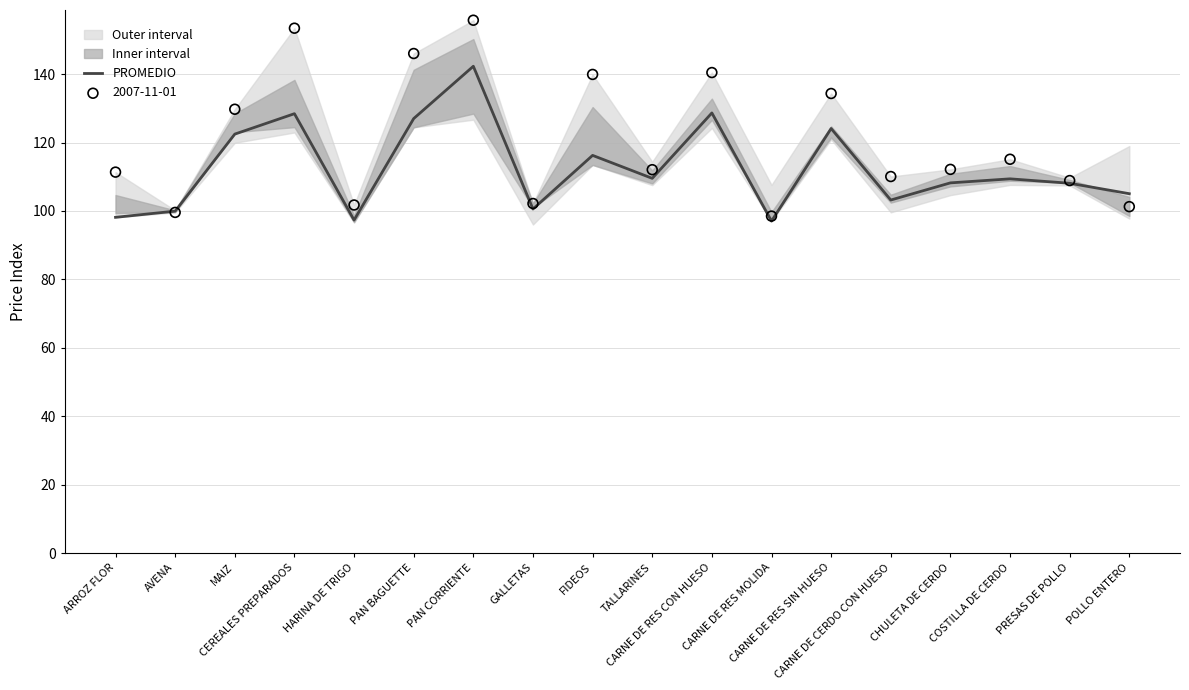

What is the ratio of the value at CARNE DE RES CON HUESO to the value at MAIZ?

1.1